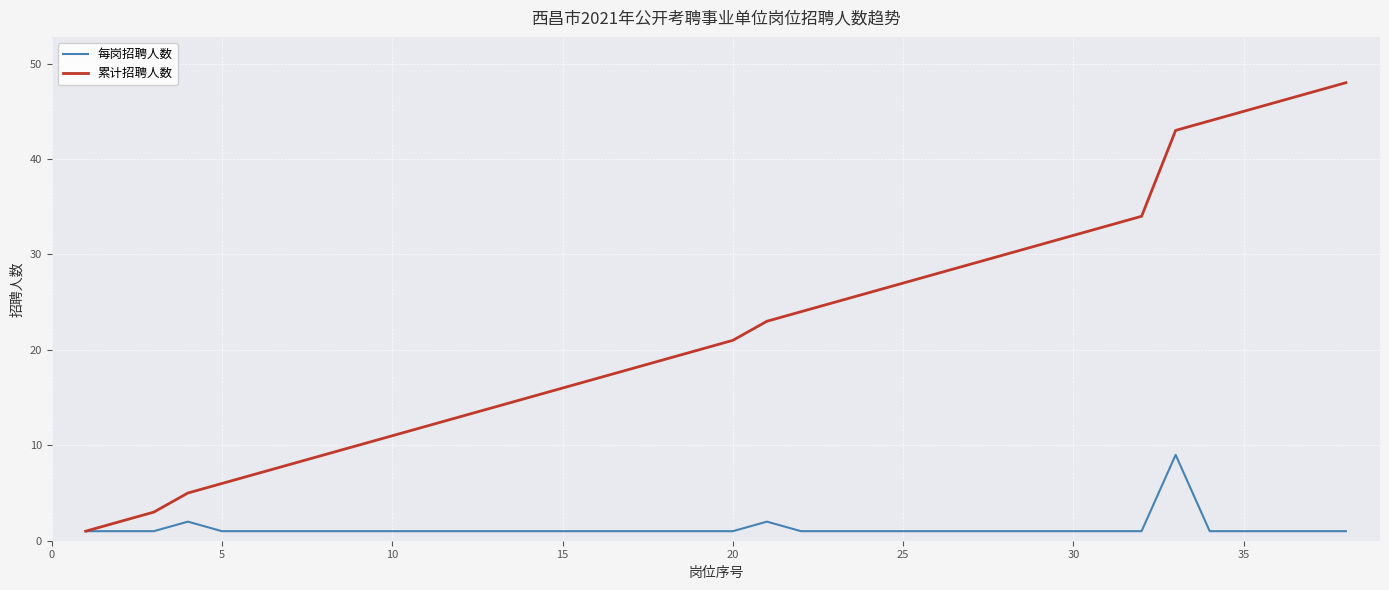

Which series has the largest total across all categories?

累计招聘人数